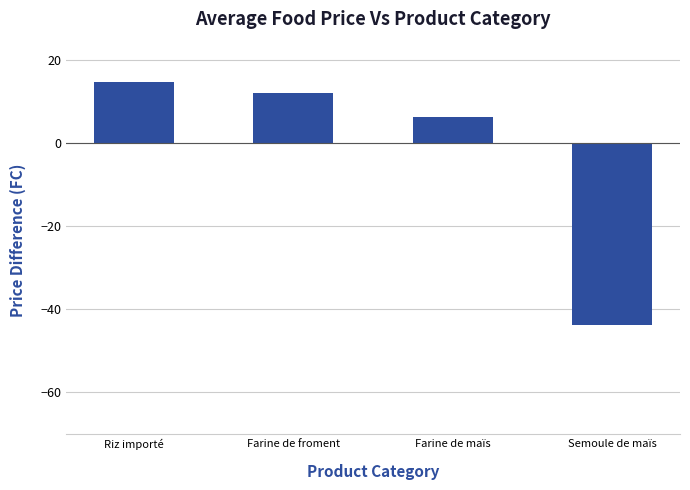

Between Farine de maïs and Riz importé, which is larger?

Riz importé